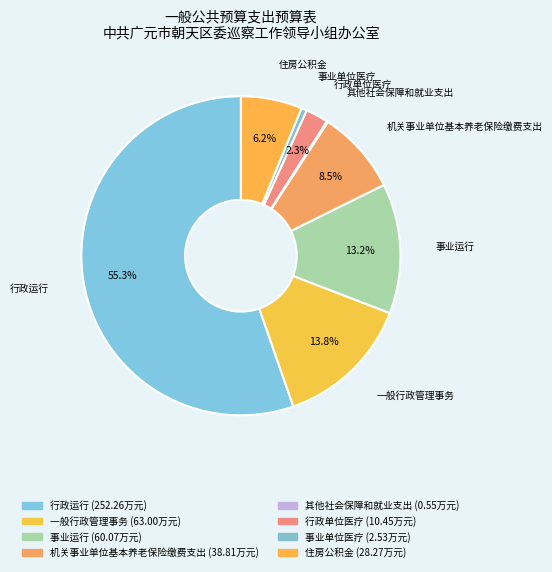

How many segments does this pie chart have?

8